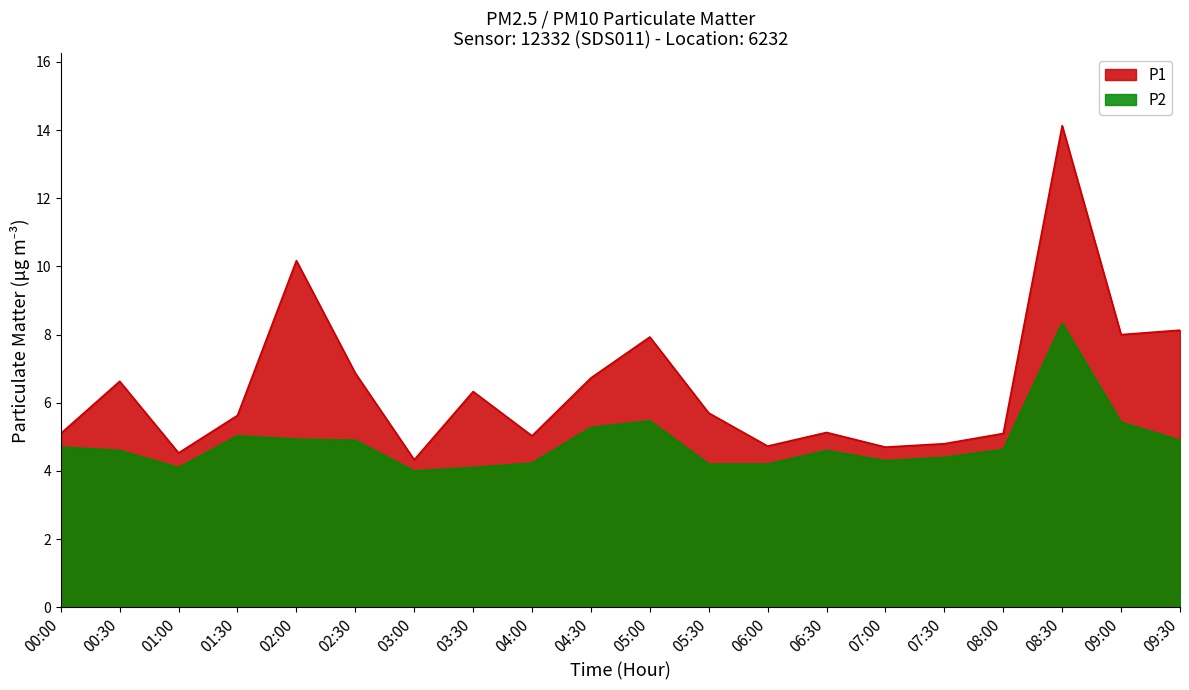

How many data points in P2 are above 4?

19